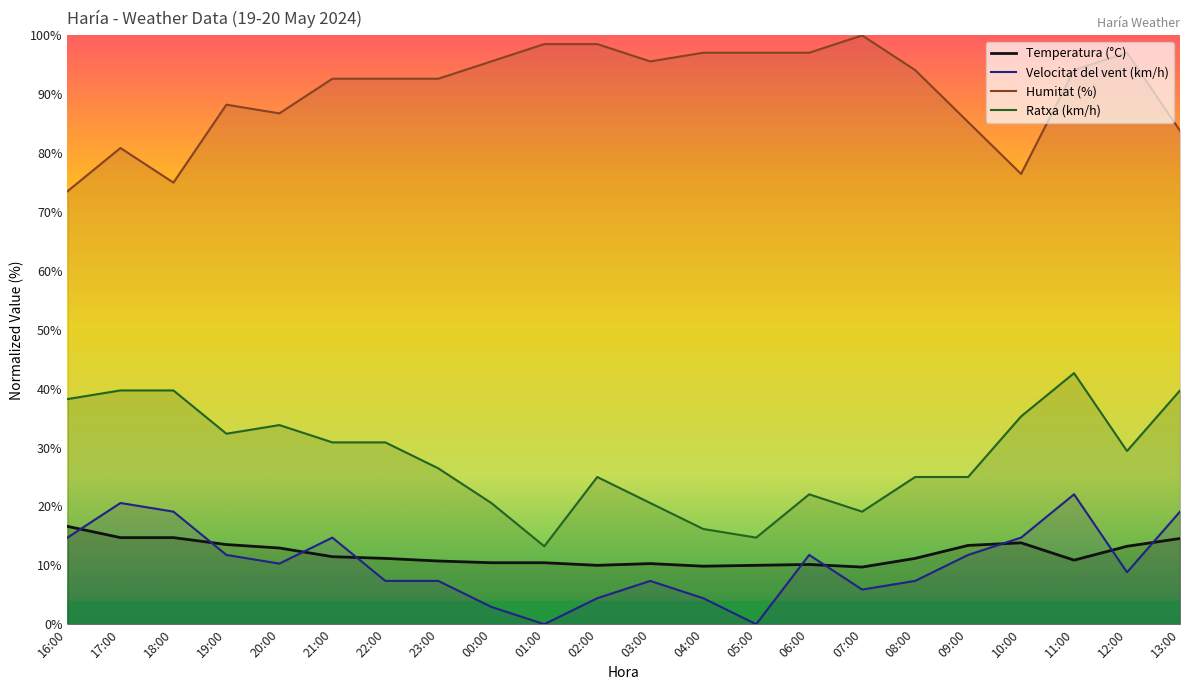

What is the average value of the Temperatura (°C) series?

12.0